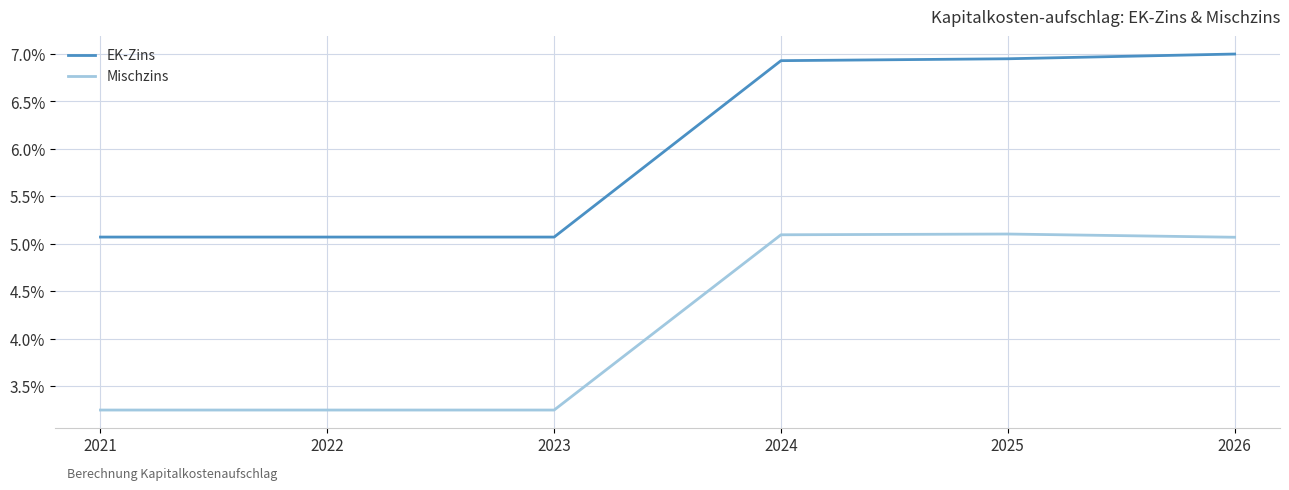

Rank the series by their maximum value, from lowest to highest.

Mischzins, EK-Zins